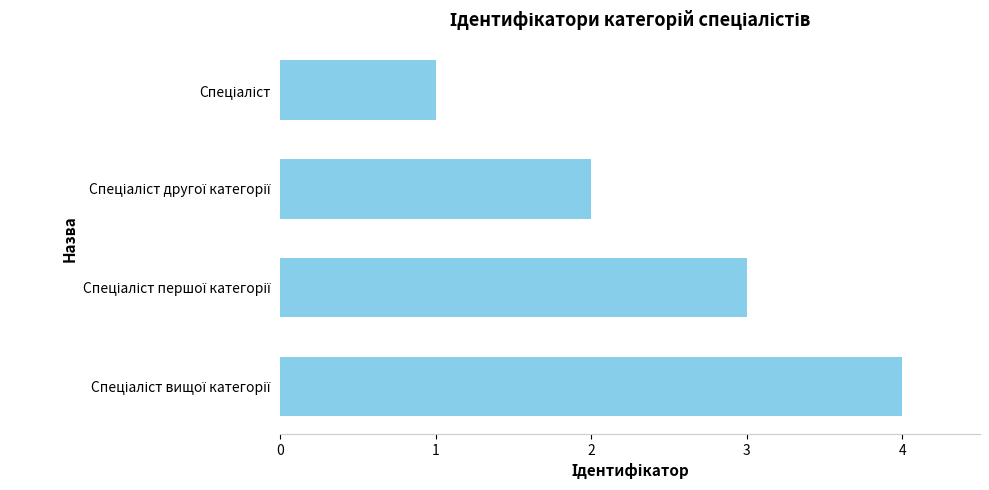

What is the sum of all values?

10